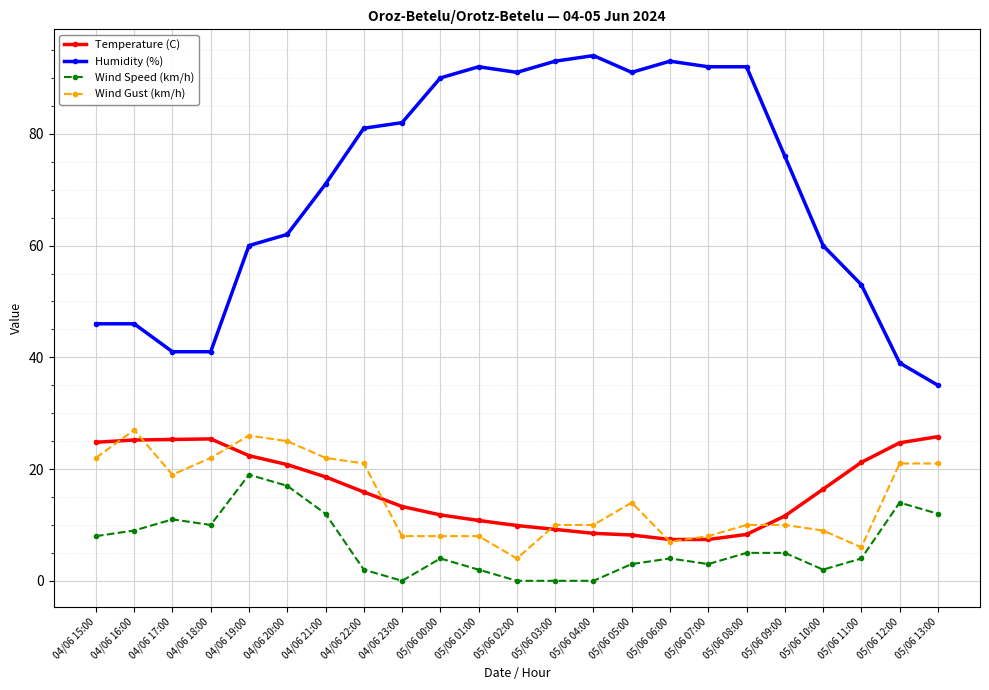

What are all the series names shown in the legend?

Temperature (C), Humidity (%), Wind Speed (km/h), Wind Gust (km/h)